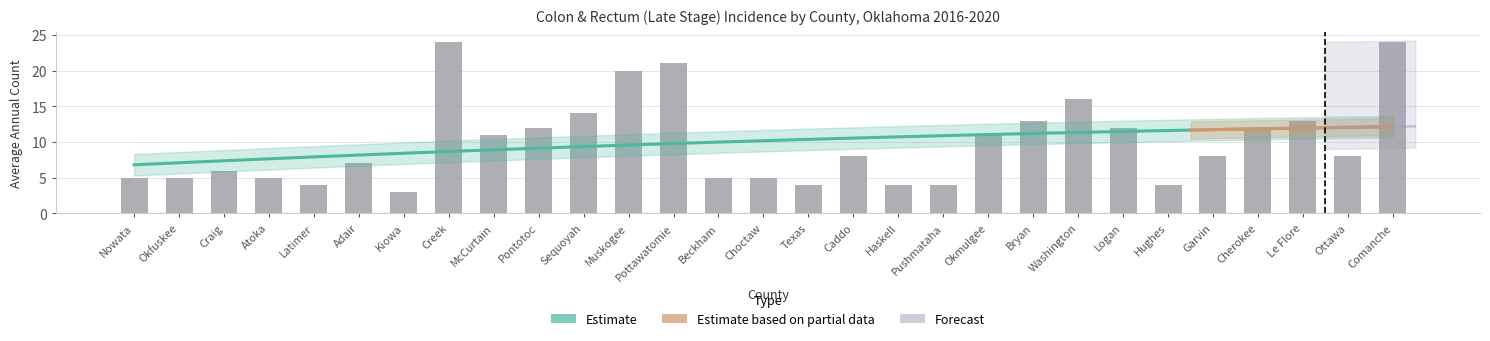

What is the change in value from Craig to Texas?

-2